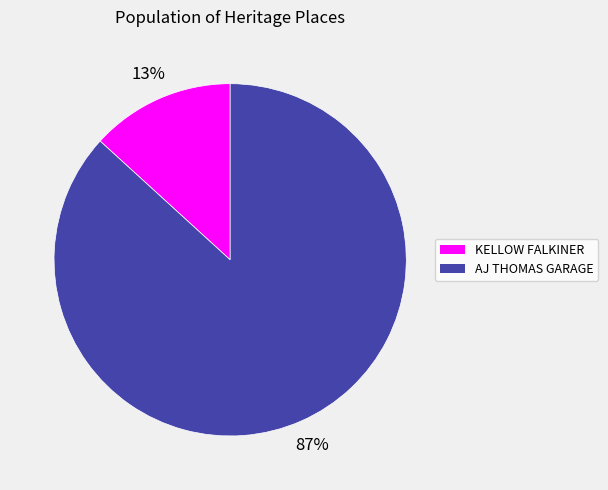

How many slices are in this pie chart?

2